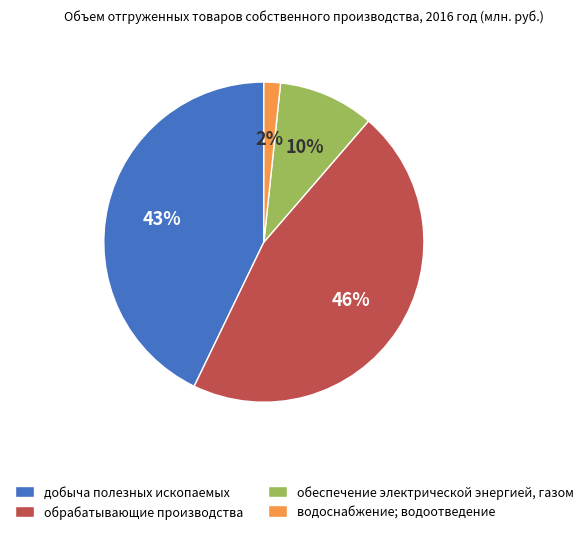

How many slices are in this pie chart?

4